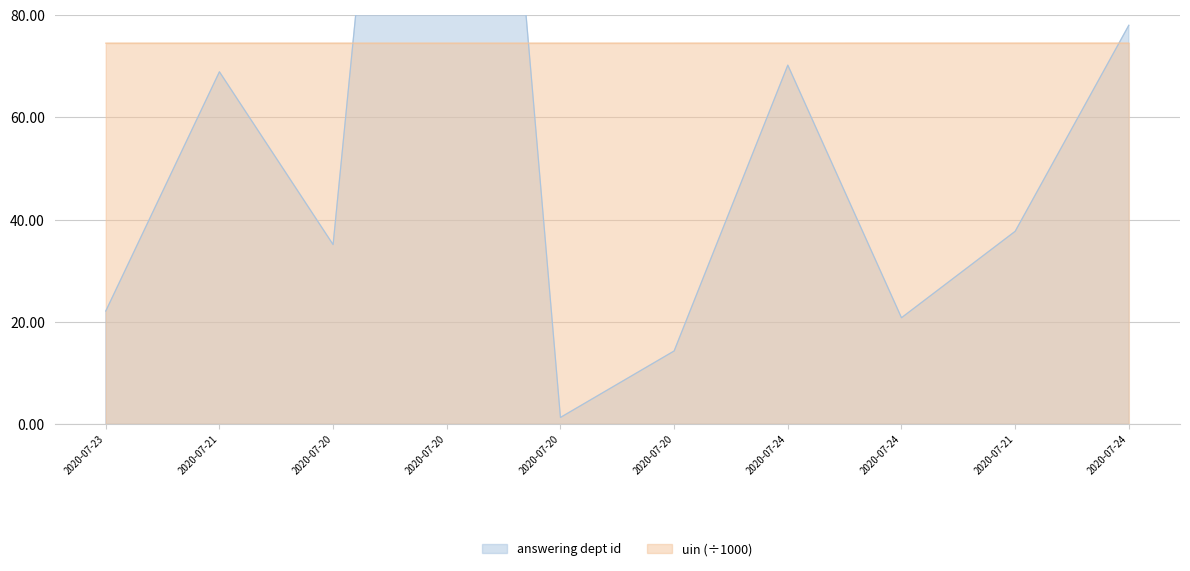

Between which two adjacent categories do uin and answering dept id first intersect?

2020-07-20 and 2020-07-20